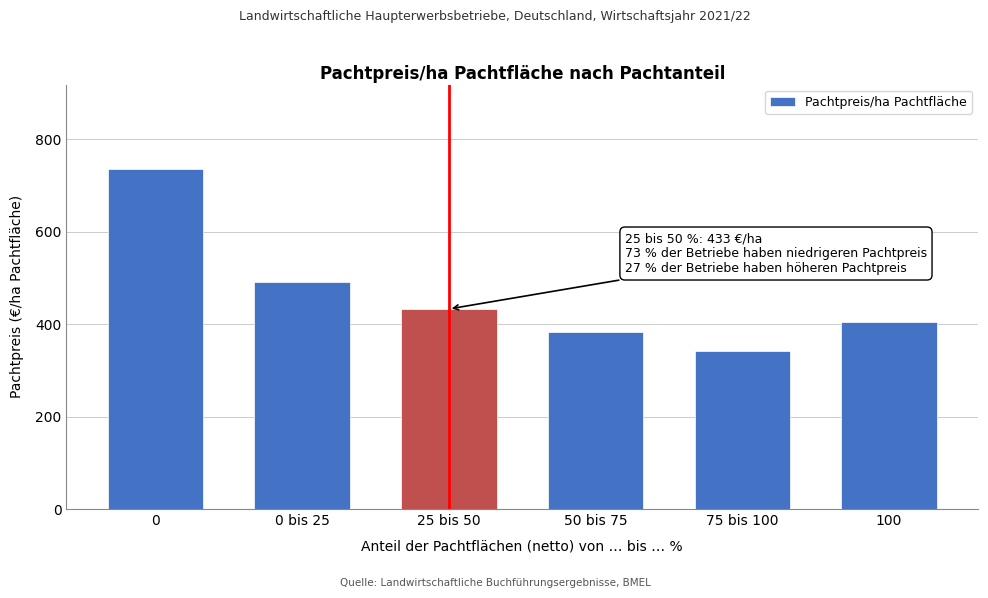

Reading left to right, list all the values displayed in this chart.

735	492	433	383	342	405